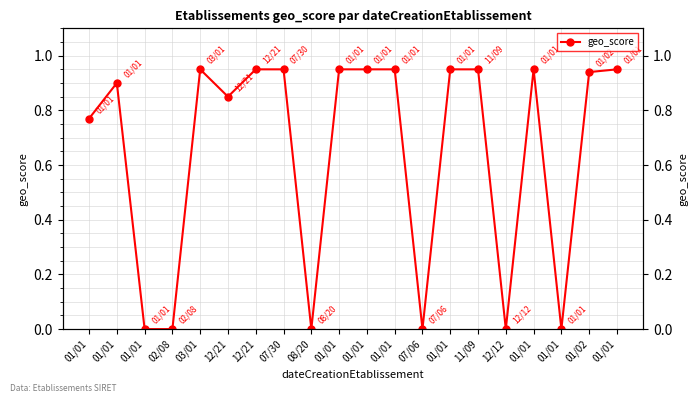

What is the label of the 11th point from the right?

01/01